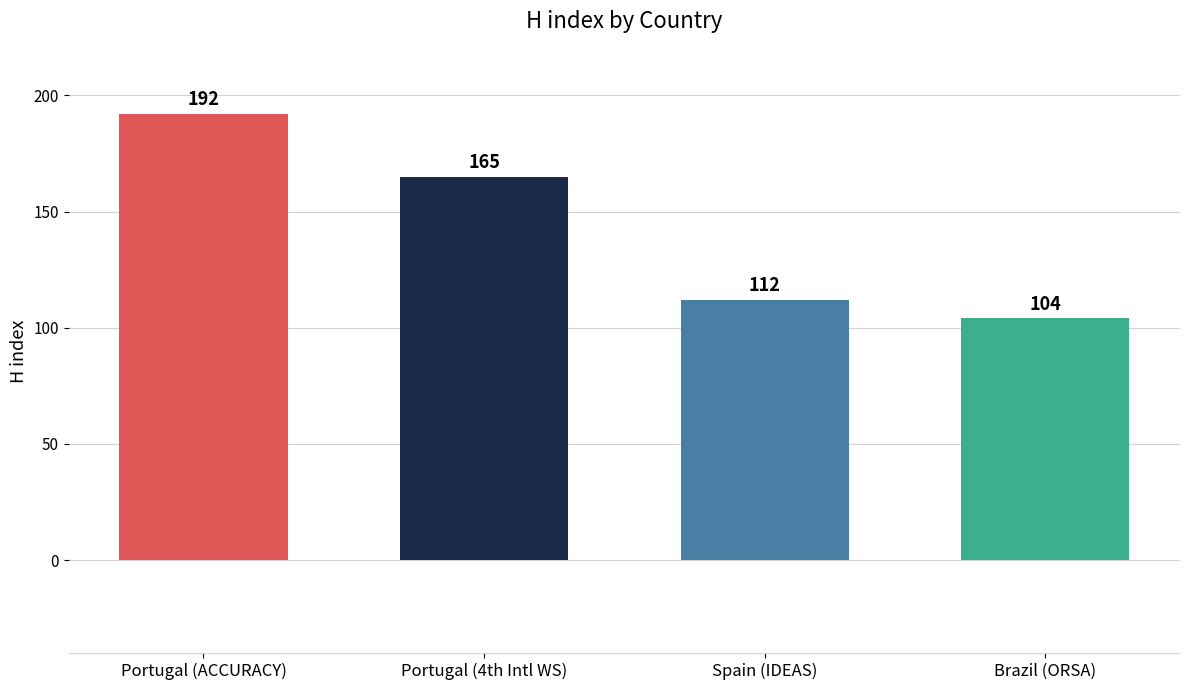

Are the bars grouped side by side (vs. stacked)?

No